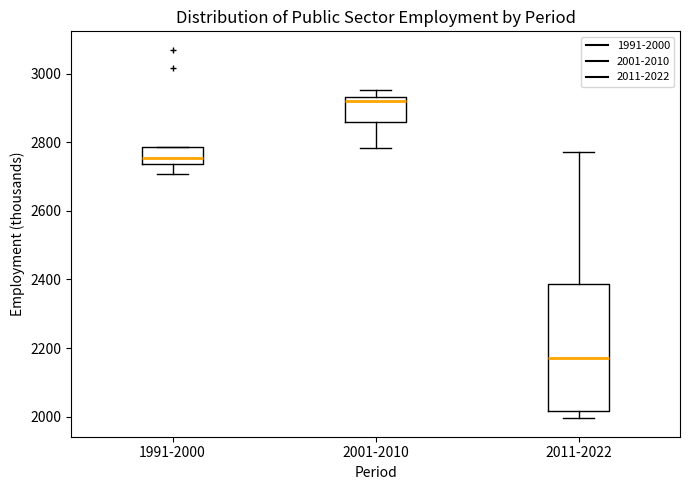

Reading left to right, read every box against the y-axis: the position of its median line, the range the box covers, and the ends of its whiskers. The values are not printed on the chart, so give them approximately, as read against the axis.

1991-2000: median 2760, box 2740 to 2780, whiskers 2700 to 2780
2001-2010: median 2920, box 2860 to 2940, whiskers 2780 to 2960
2011-2022: median 2180, box 2020 to 2380, whiskers 2000 to 2780